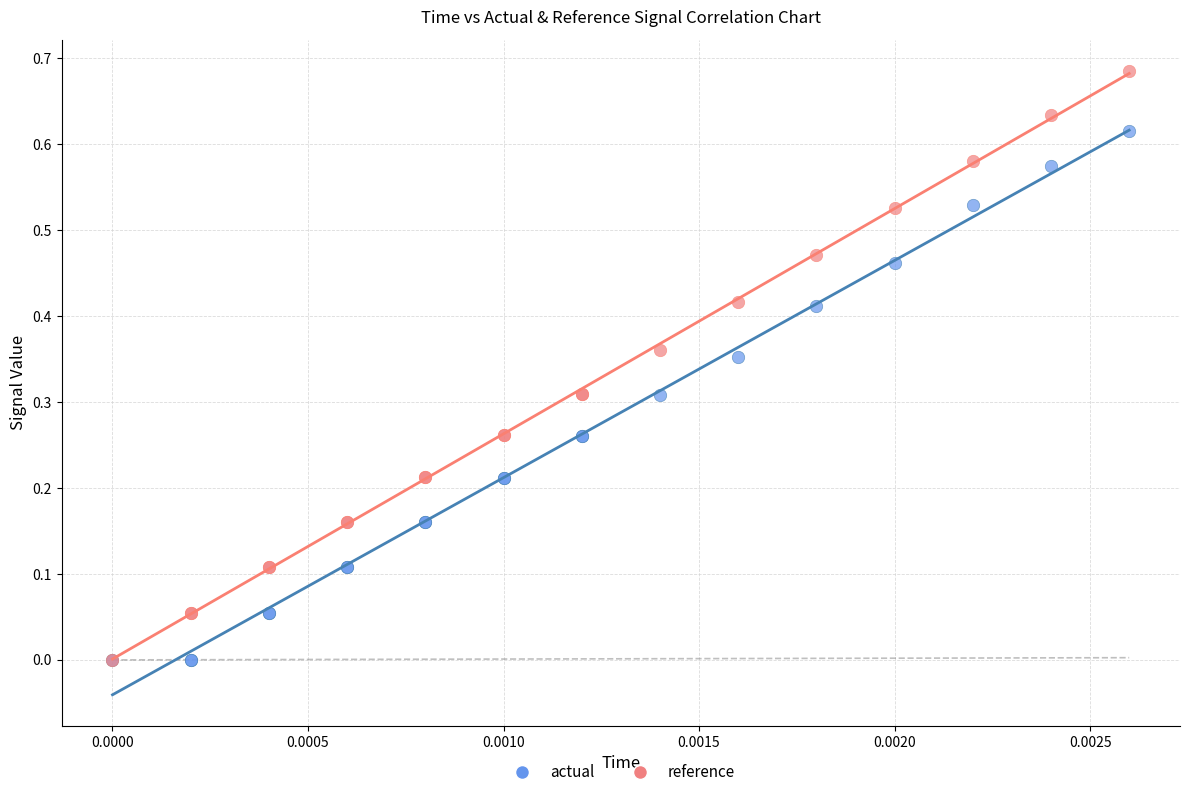

What are all the series names shown in the legend?

actual, reference